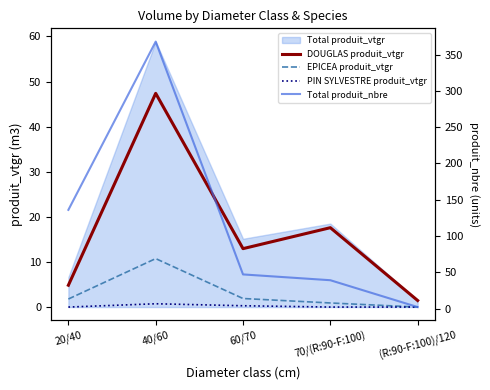

What is the total value across all series at 20/40?

142.6